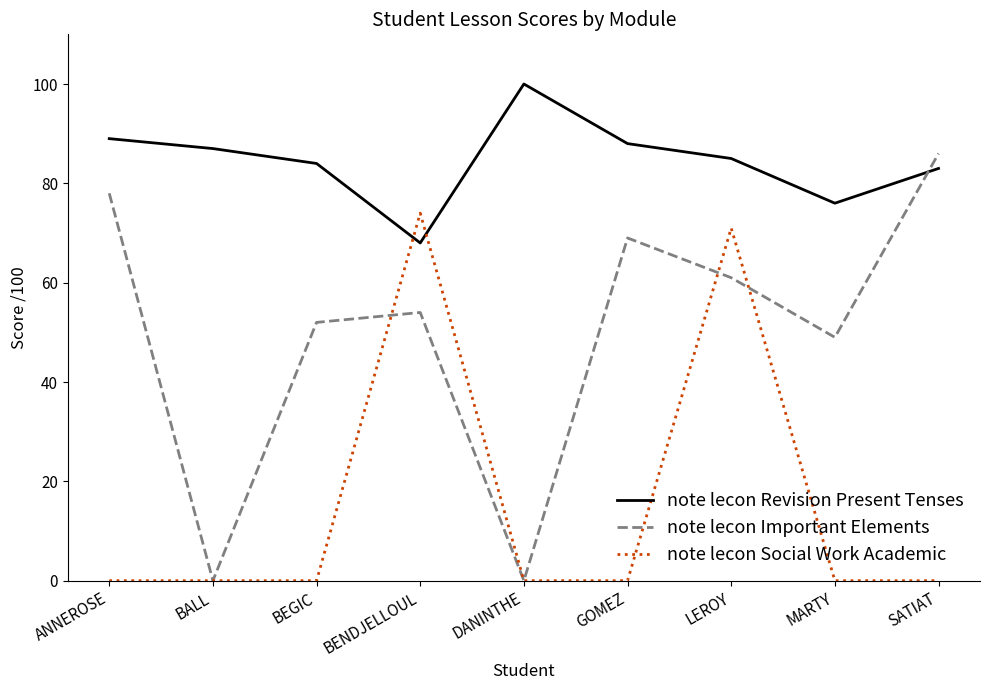

What position from the right is DANINTHE?

5